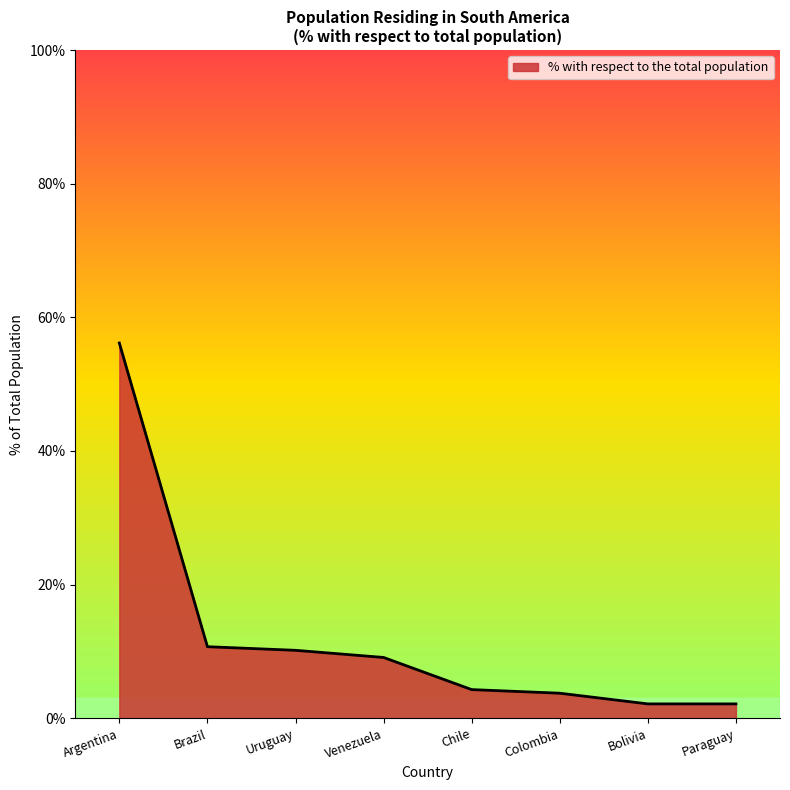

What position from the left is Uruguay?

3